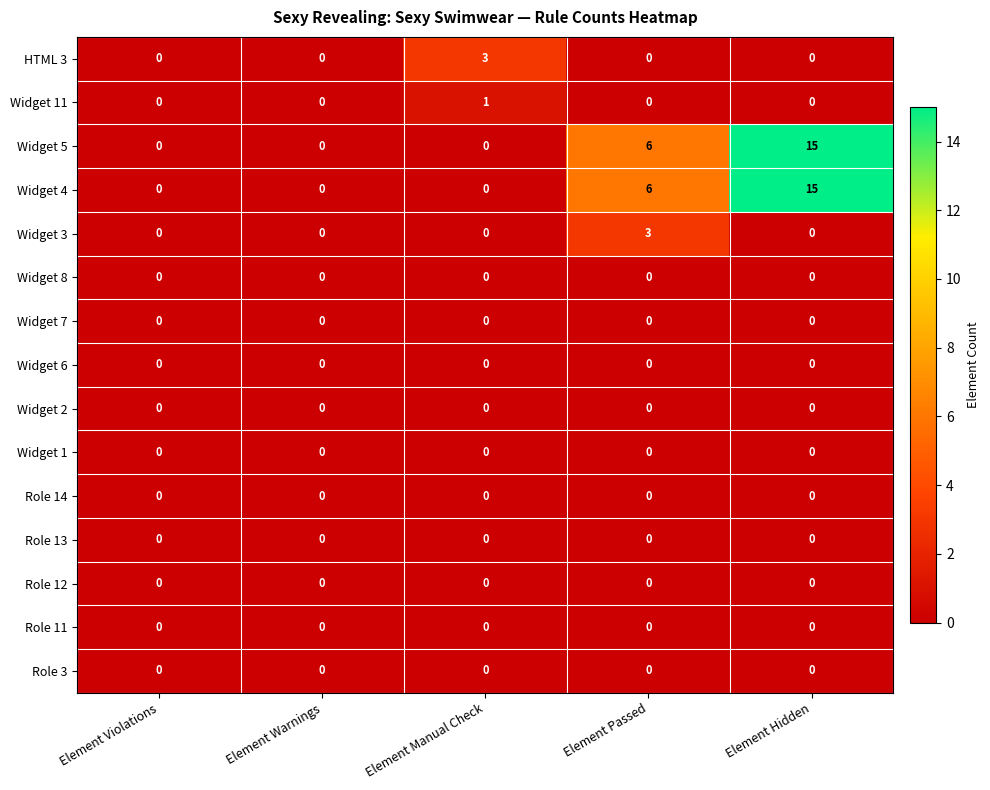

Which category has the highest value across all series?

Element Hidden